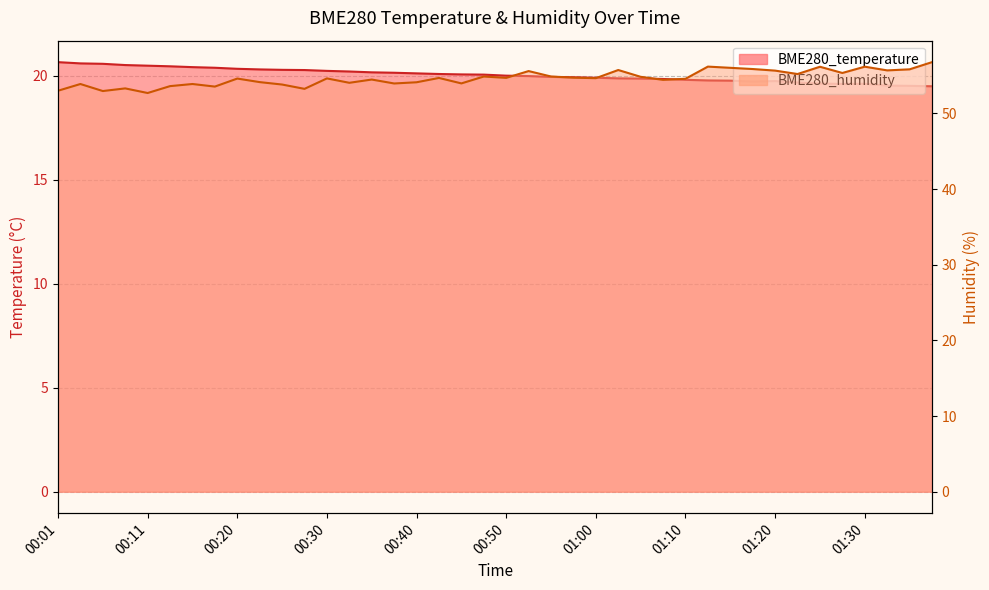

Reading left to right, list all the values displayed in this chart.

BME280_temperature: 00:01=20.7	00:03=20.6	00:06=20.6	00:08=20.5	00:11=20.5	00:13=20.5	00:16=20.4	00:18=20.4	00:20=20.3	00:23=20.3	00:25=20.3	00:28=20.3	00:30=20.2	00:33=20.2	00:35=20.2	00:38=20.1	00:40=20.1	00:43=20.1	00:45=20.1	00:48=20.1	00:50=20.0	00:53=20.0	00:55=19.9	00:58=19.9	01:00=19.9	01:03=19.9	01:05=19.9	01:08=19.9	01:10=19.8	01:13=19.8	01:15=19.8	01:18=19.7	01:20=19.8	01:22=19.7	01:25=19.6	01:27=19.6	01:30=19.6	01:32=19.5	01:35=19.5	01:37=19.5
BME280_humidity: 00:01=53.0	00:03=53.9	00:06=53.0	00:08=53.3	00:11=52.7	00:13=53.6	00:16=53.9	00:18=53.5	00:20=54.6	00:23=54.1	00:25=53.8	00:28=53.2	00:30=54.6	00:33=54.0	00:35=54.5	00:38=54.0	00:40=54.1	00:43=54.7	00:45=54.0	00:48=54.9	00:50=54.7	00:53=55.6	00:55=54.9	00:58=54.7	01:00=54.7	01:03=55.7	01:05=54.8	01:08=54.4	01:10=54.6	01:13=56.2	01:15=56.0	01:18=55.9	01:20=55.7	01:22=55.2	01:25=56.2	01:27=55.4	01:30=56.2	01:32=55.7	01:35=55.8	01:37=56.8